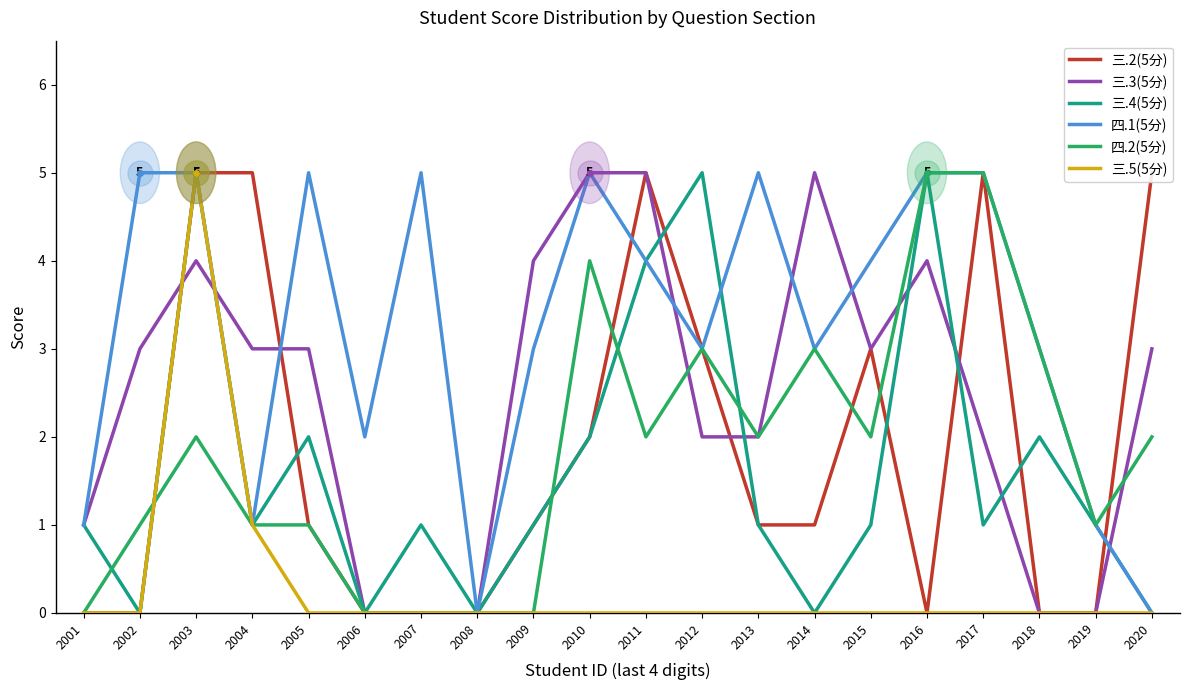

Where is the first local maximum for 三.5(5分)?

2003